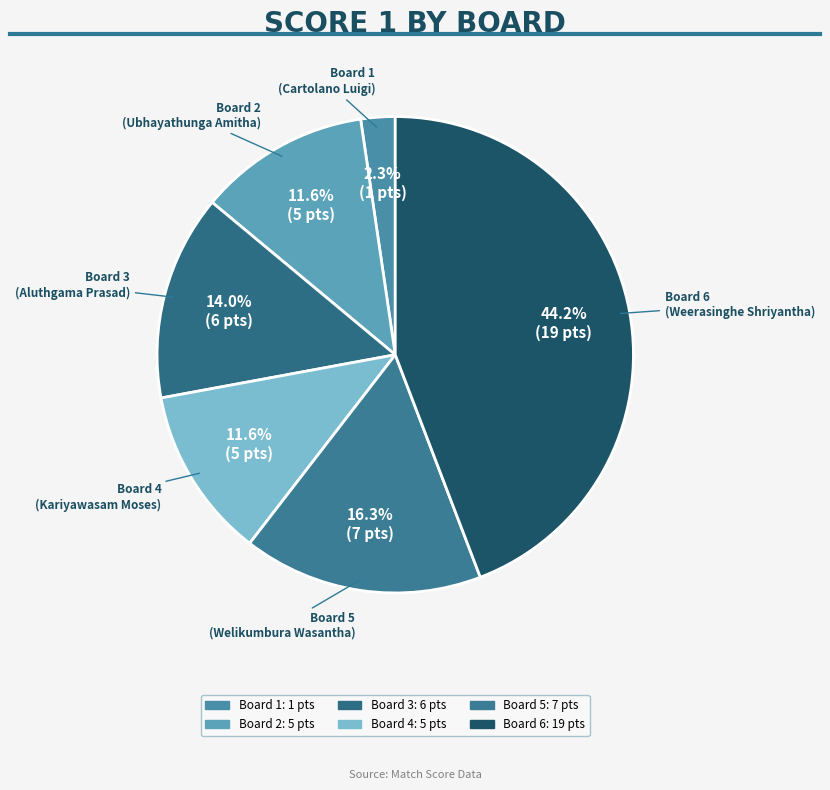

How many segments does this pie chart have?

6